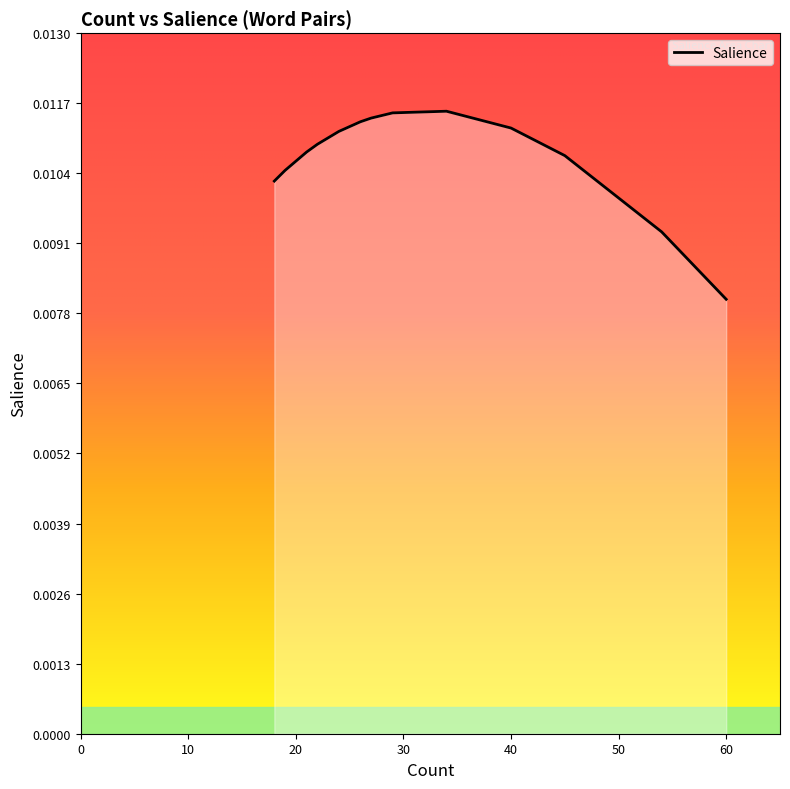

Which has a higher value, 20 or 0?

20